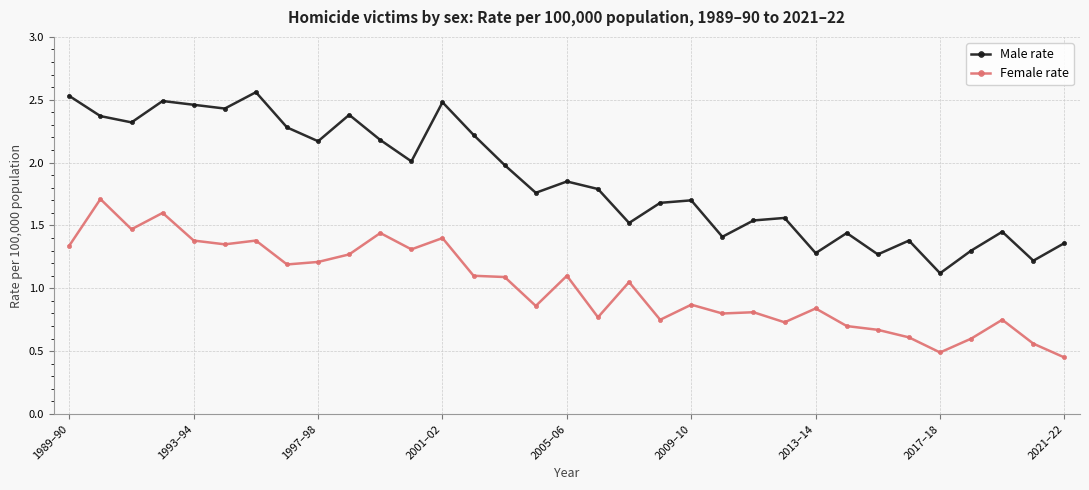

Which series has the widest spread of values?

Male rate